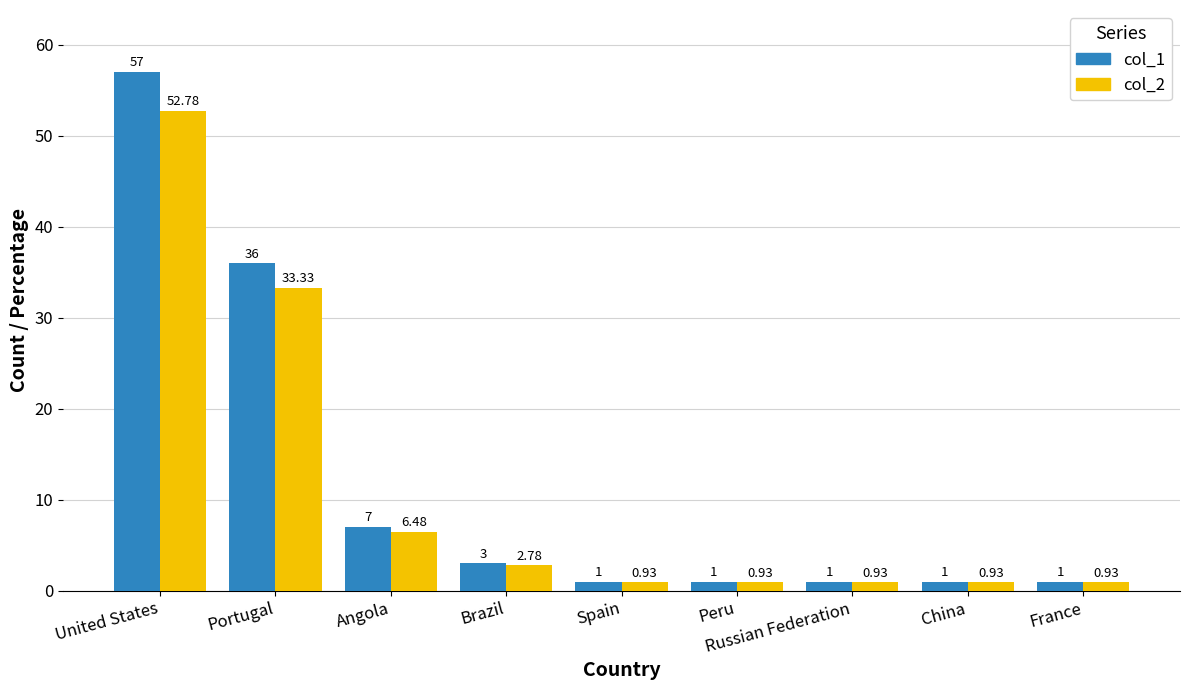

At China, list the series in order from smallest to largest.

col_2, col_1